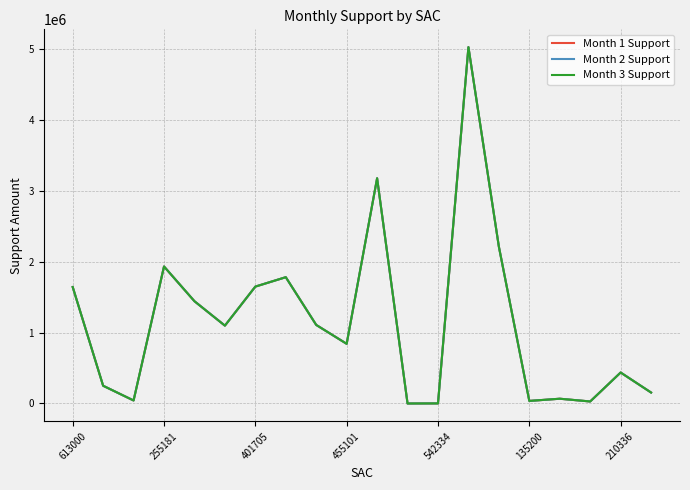

Where does the Month 3 Support series first go above 1096981?

613000